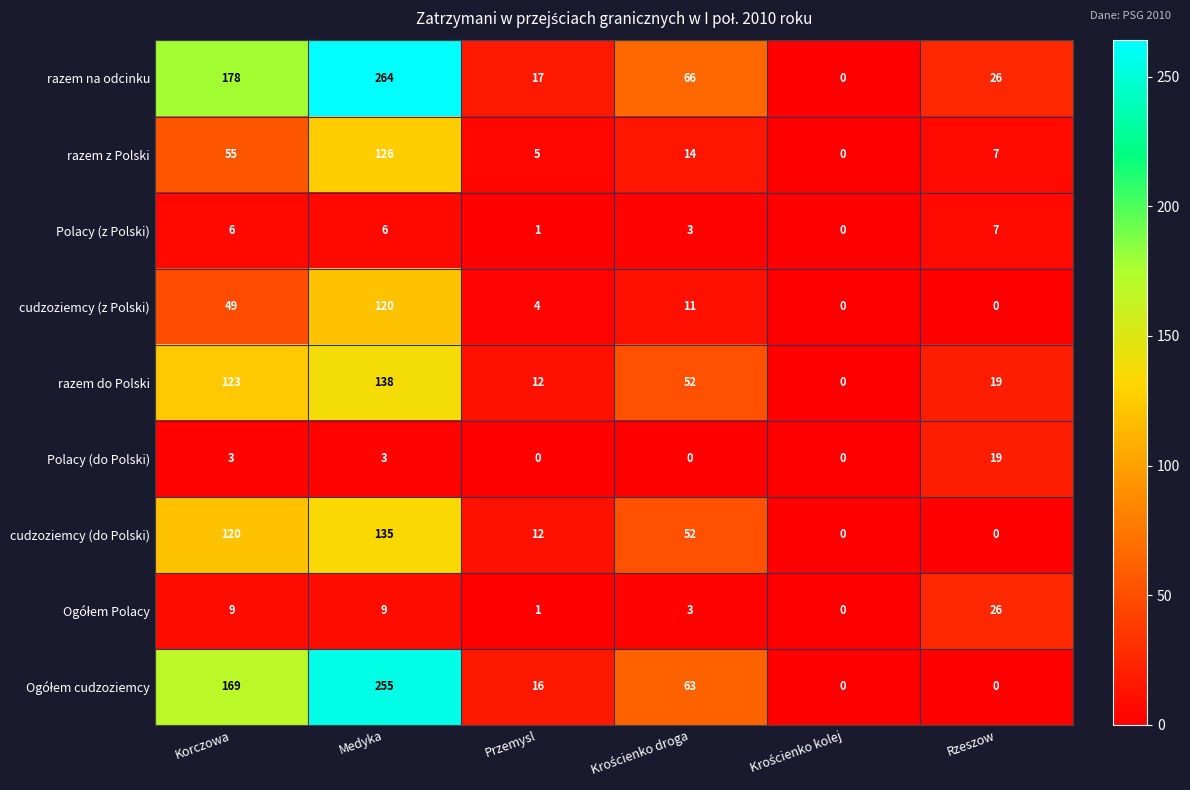

What is the sum of all cudzoziemcy (z Polski) values?

184